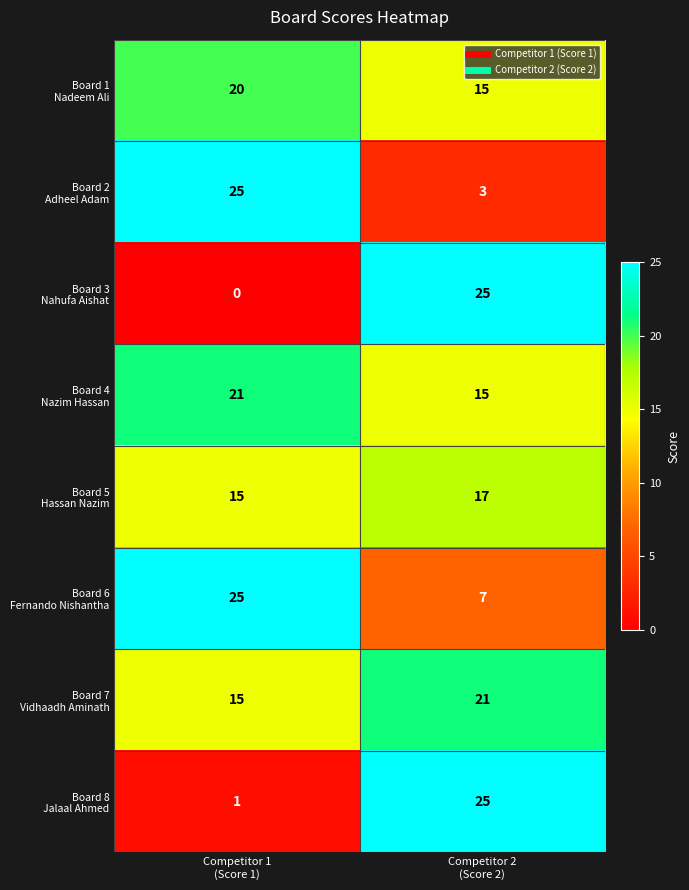

What is the greatest value displayed?

25